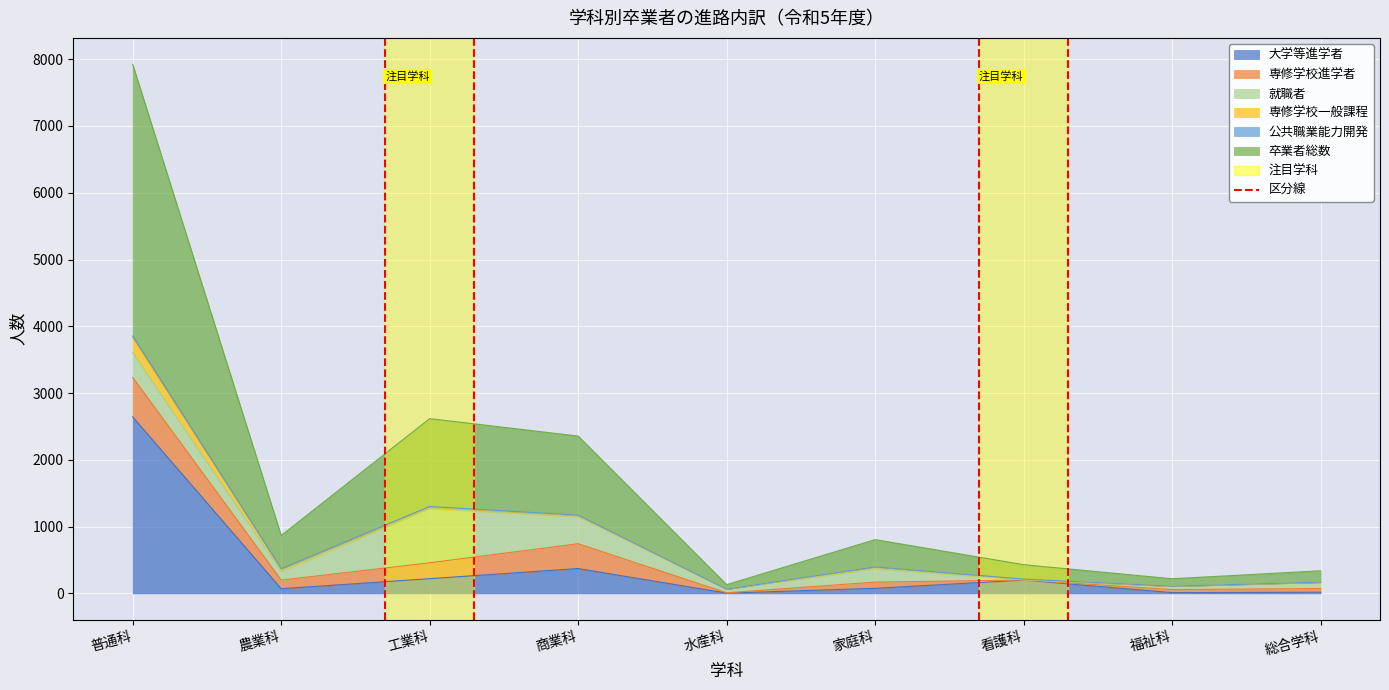

Which series has the widest spread of values?

卒業者総数